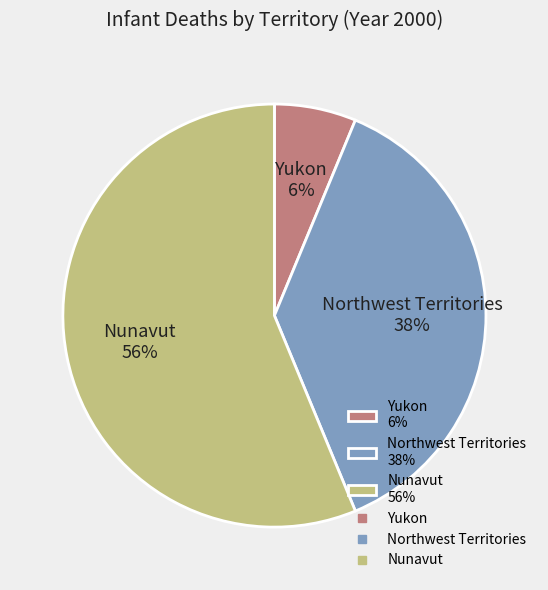

To the nearest percent, what is the difference between the largest and smallest slice percentages?

50%